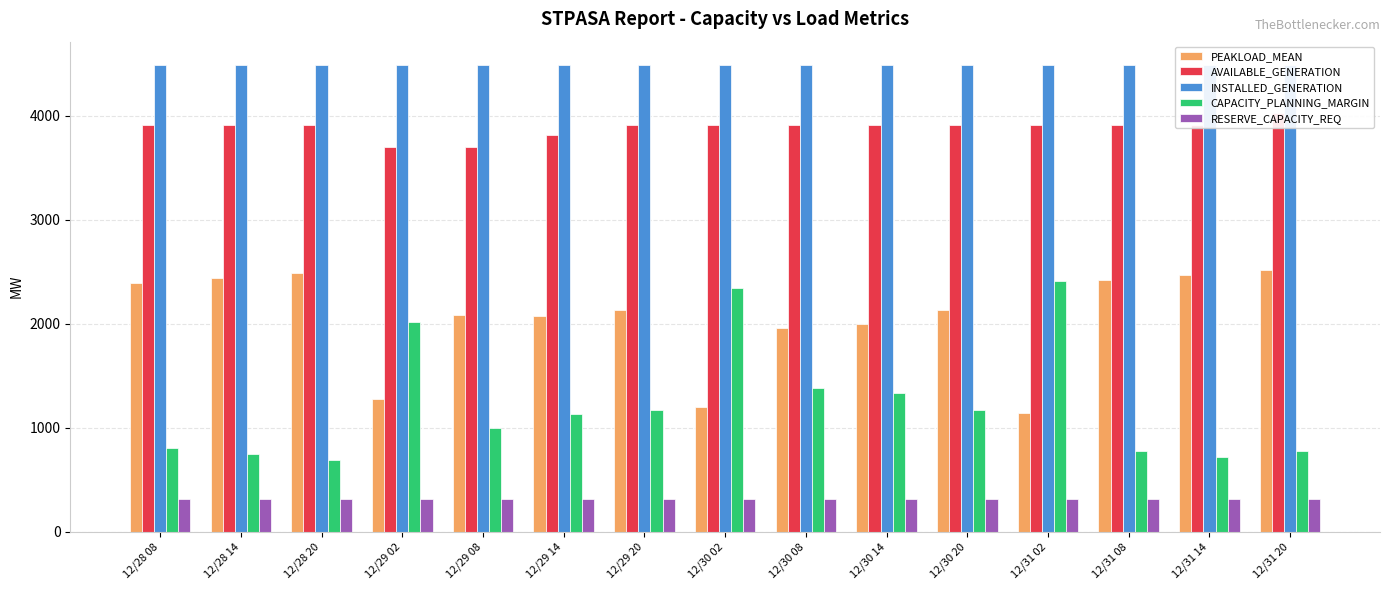

What value does the PEAKLOAD_MEAN series have at 12/28 20, to the nearest 10?

2480